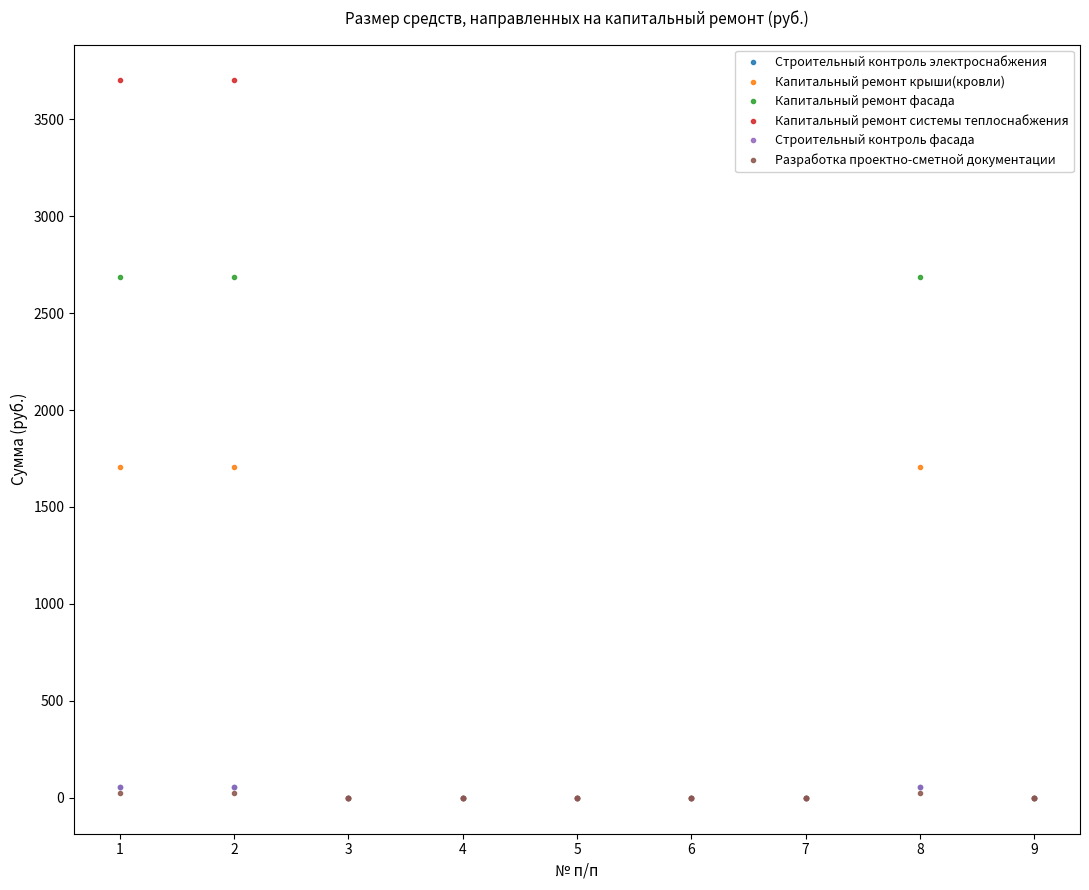

Is it true that Капитальный ремонт системы теплоснабжения equals 3699.9 at 8?

True